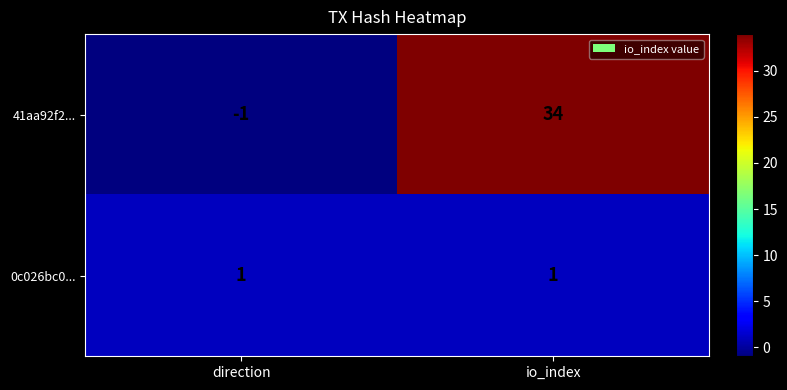

Between direction and io_index, which series saw the biggest shift?

41aa92f2...